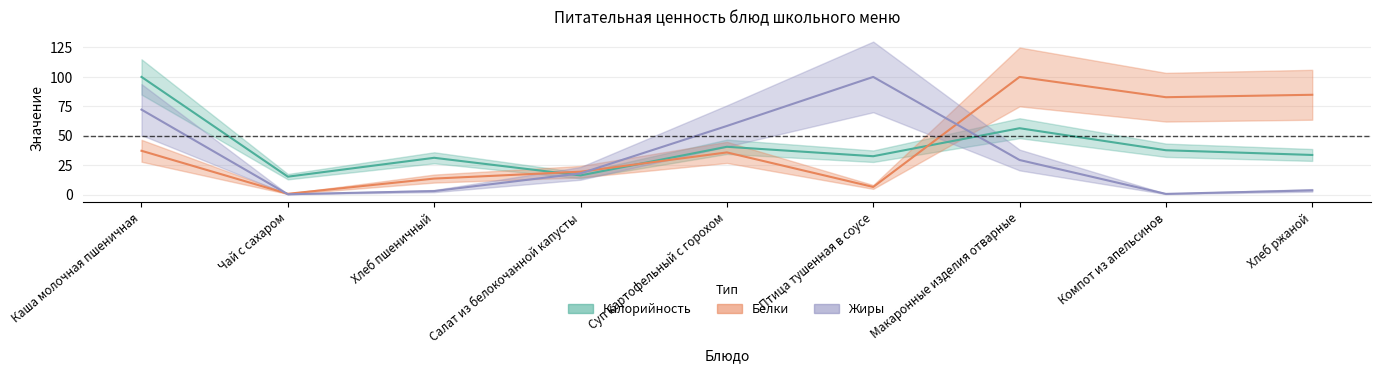

Where is Белки nearest to the value 50?

Каша молочная пшеничная